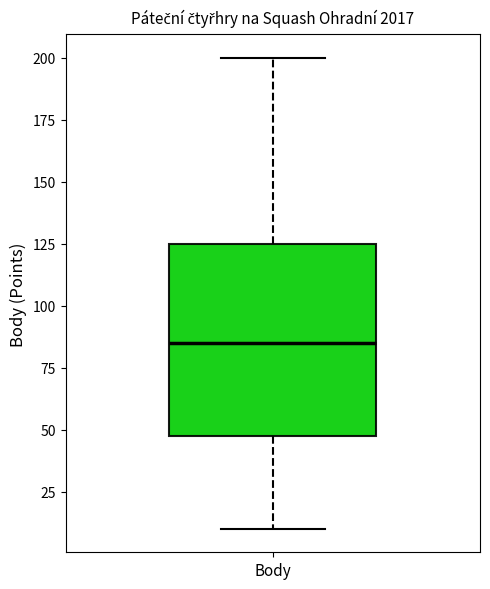

Where is the upper edge of the box for Body on the y-axis? The values are not printed on the chart, so give them approximately, as read against the axis.

125